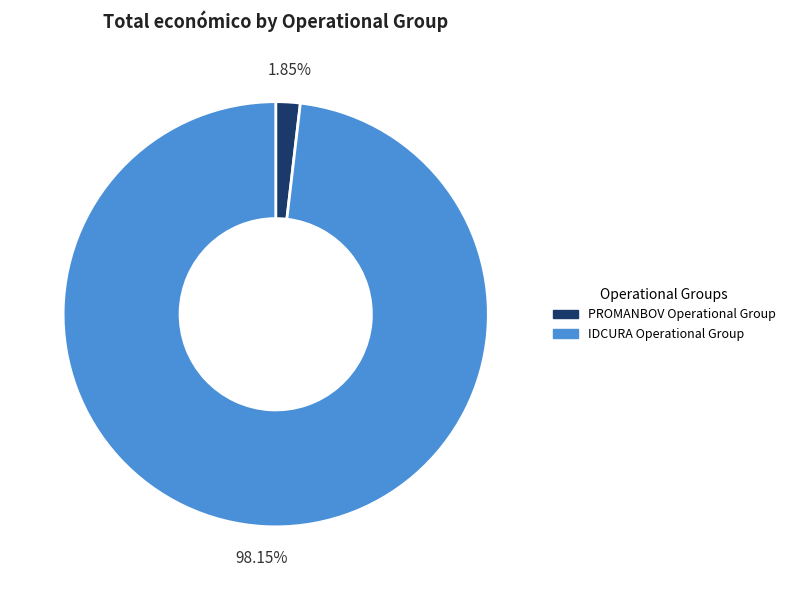

To the nearest percent, what is the average slice percentage?

50%